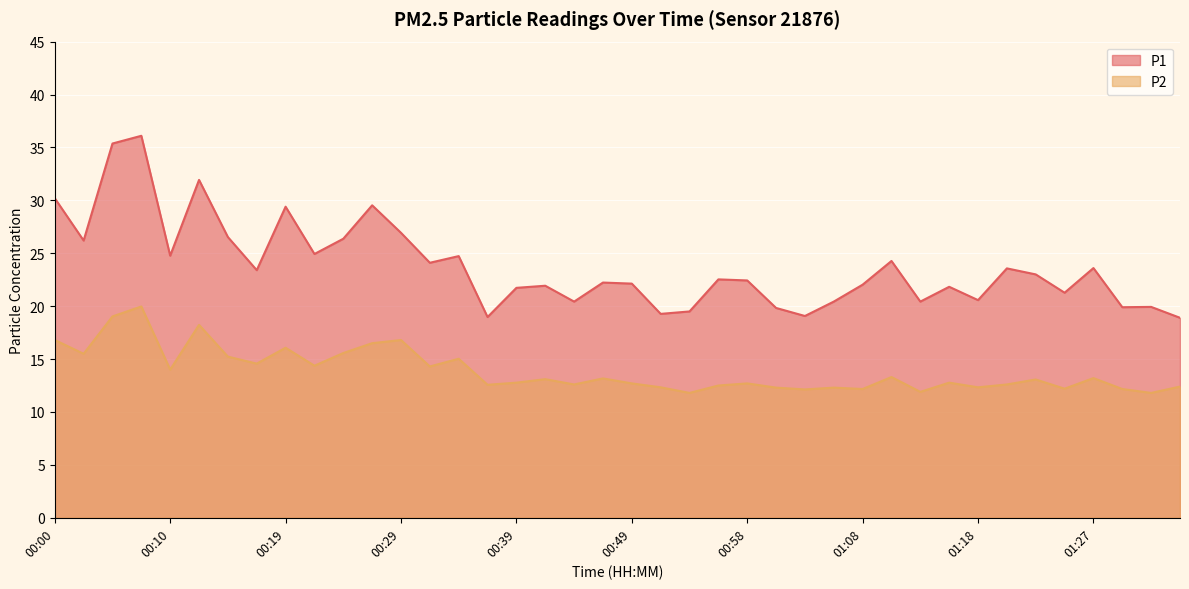

What is the average value of the P2 series?

13.9